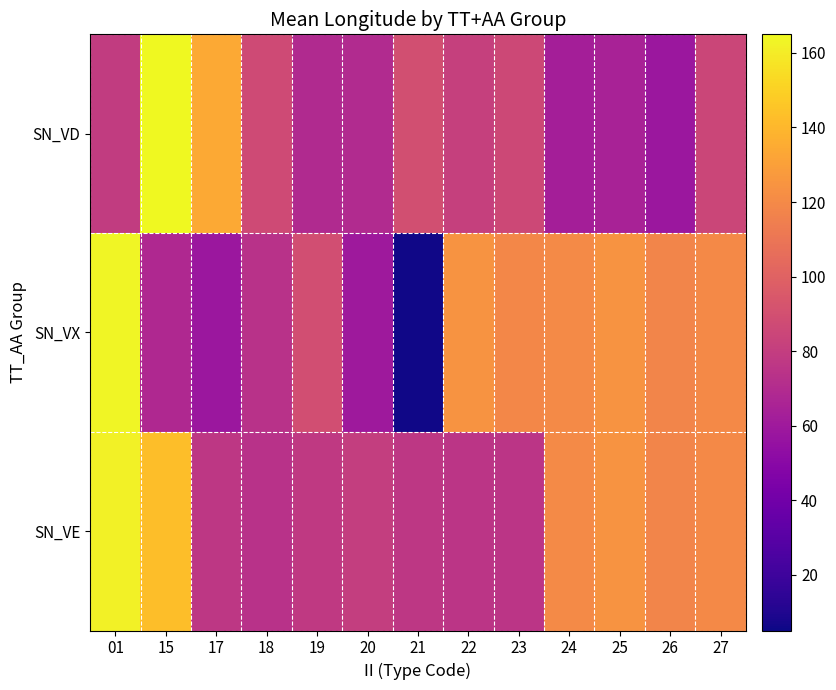

How many categories are shown in the chart?

13